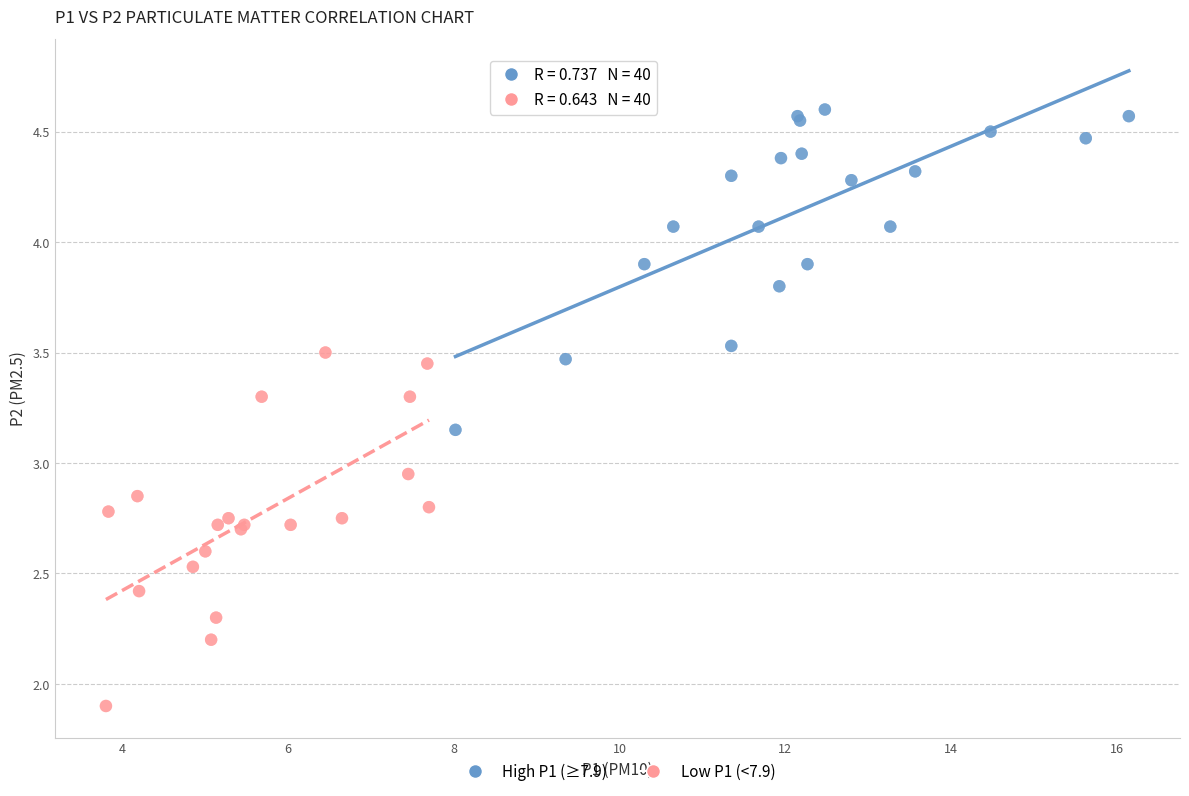

Which series reaches the minimum Y coordinate?

Low P1 (<7.9)